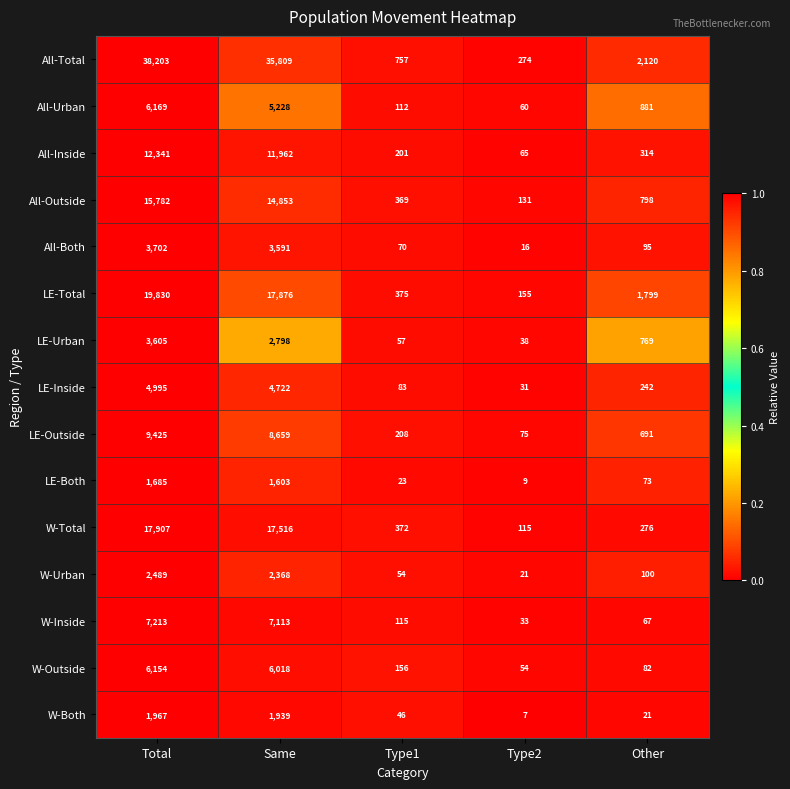

At which category does the chart reach its peak across all series?

Total